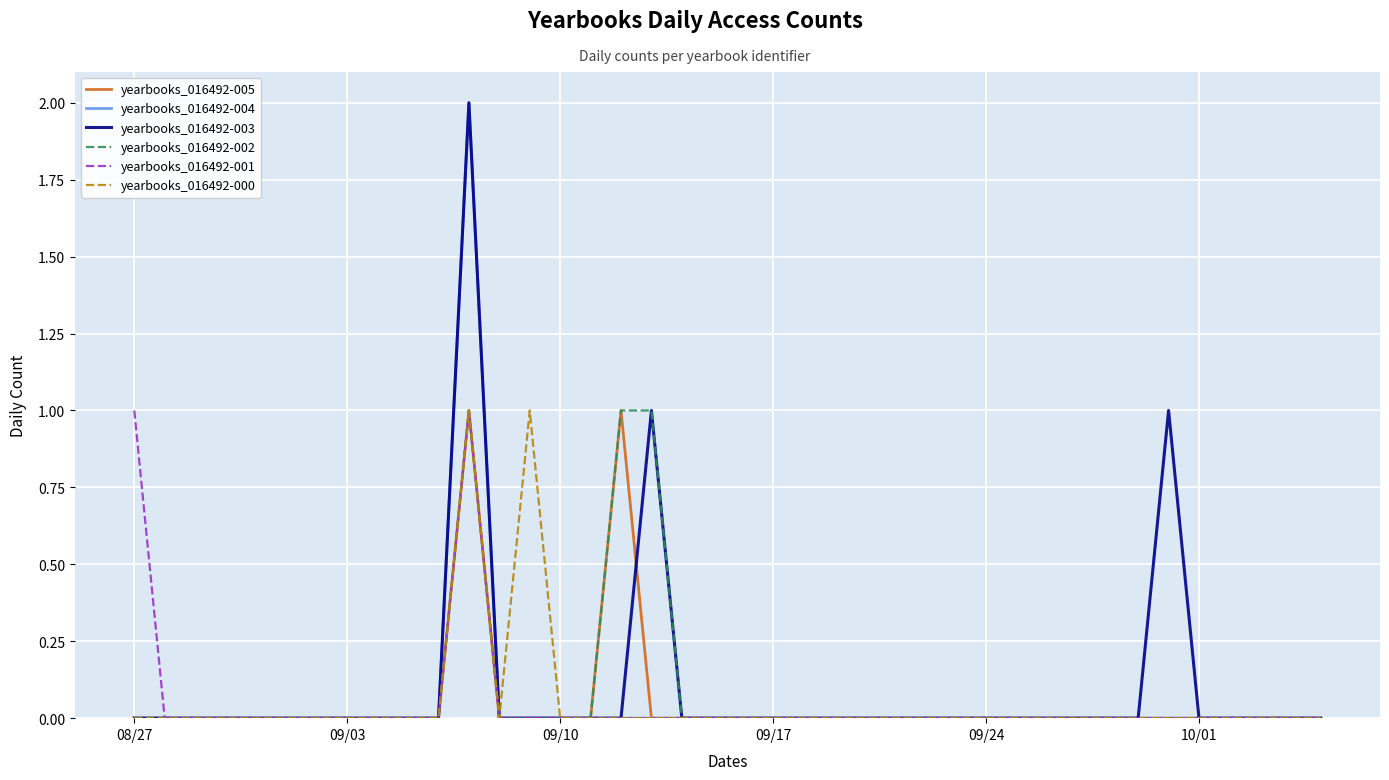

How many lines are shown in the chart?

6